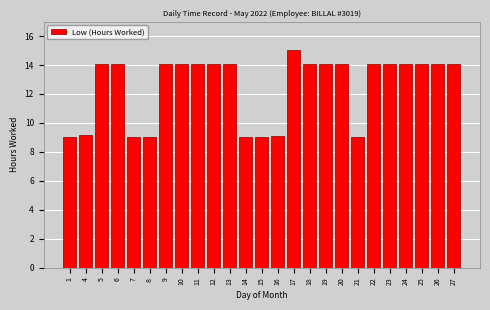

What is the value of the 2nd bar from the left?

9.2